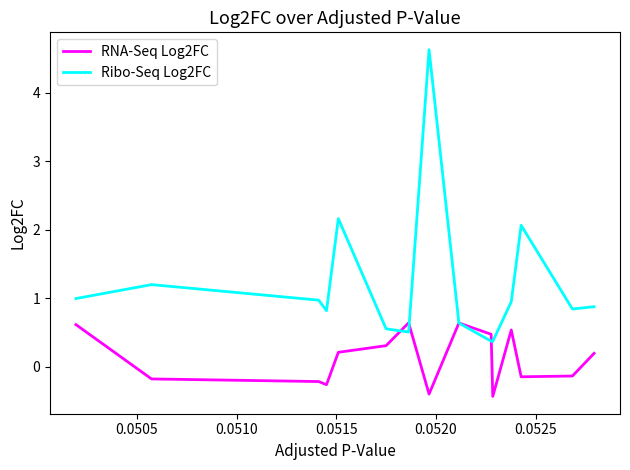

What is the minimum value shown in the chart?

-0.4